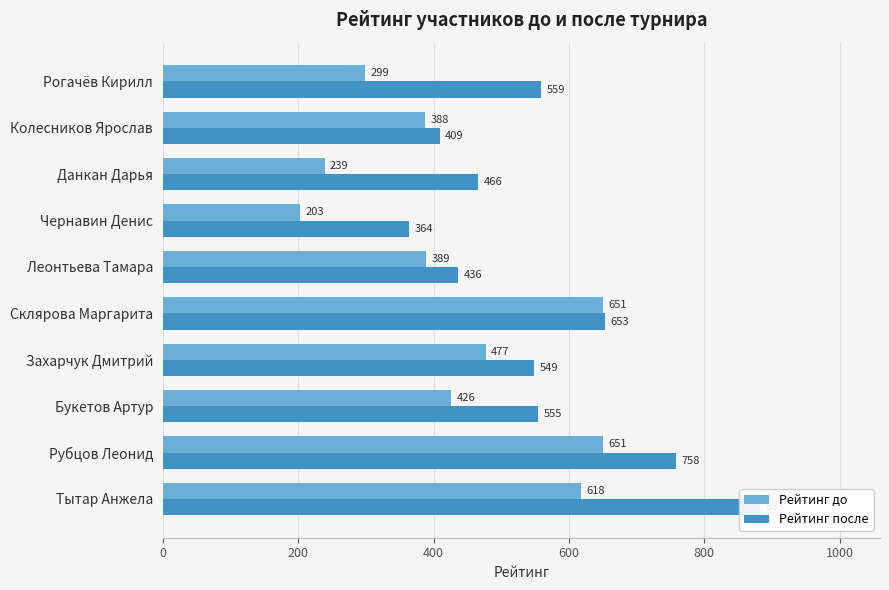

What is the maximum value shown in the chart?

883